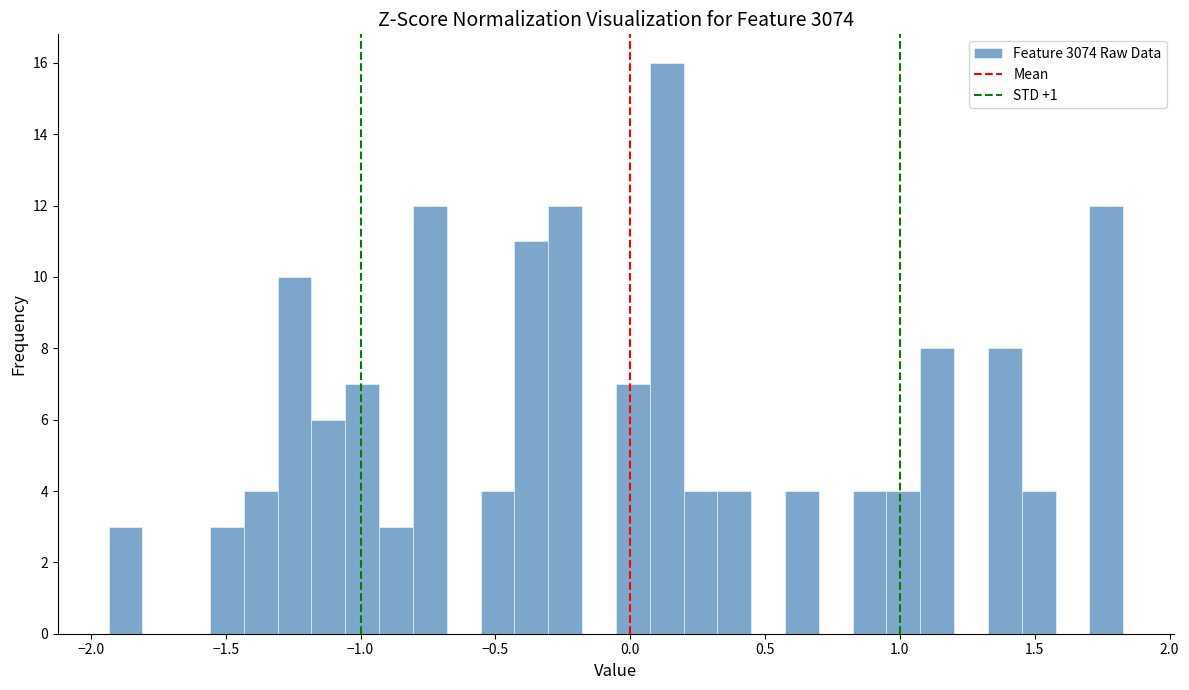

Around what value on the x-axis is the tallest bar? Give the approximate position of its centre, as read against the axis.

0.15